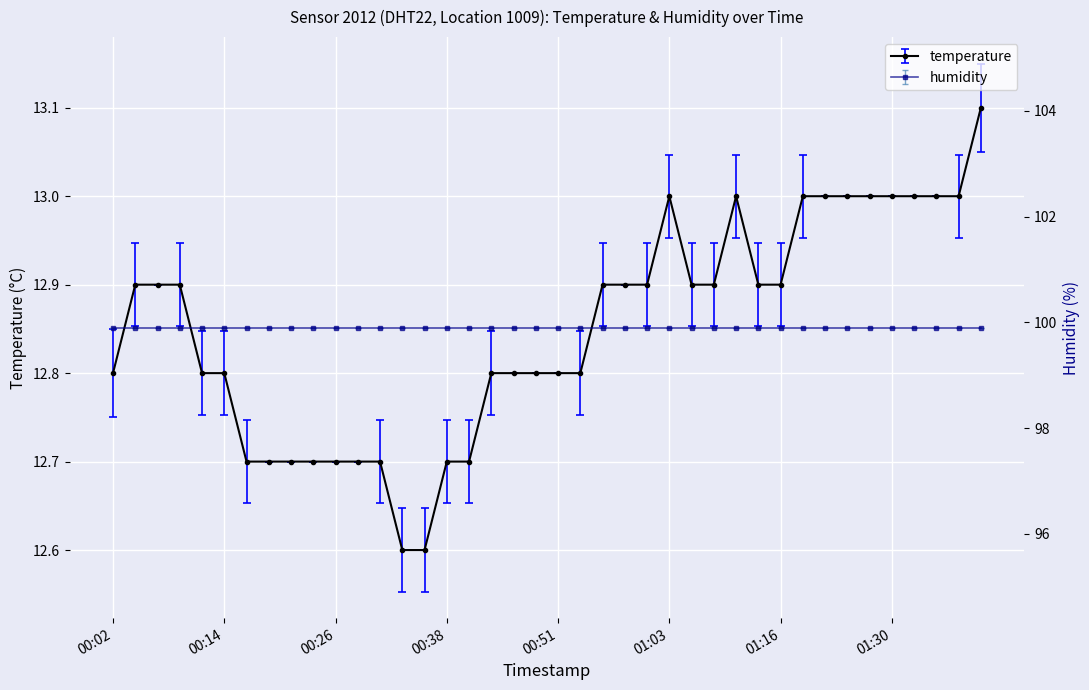

What is the label of the 2nd point from the right?

01:37